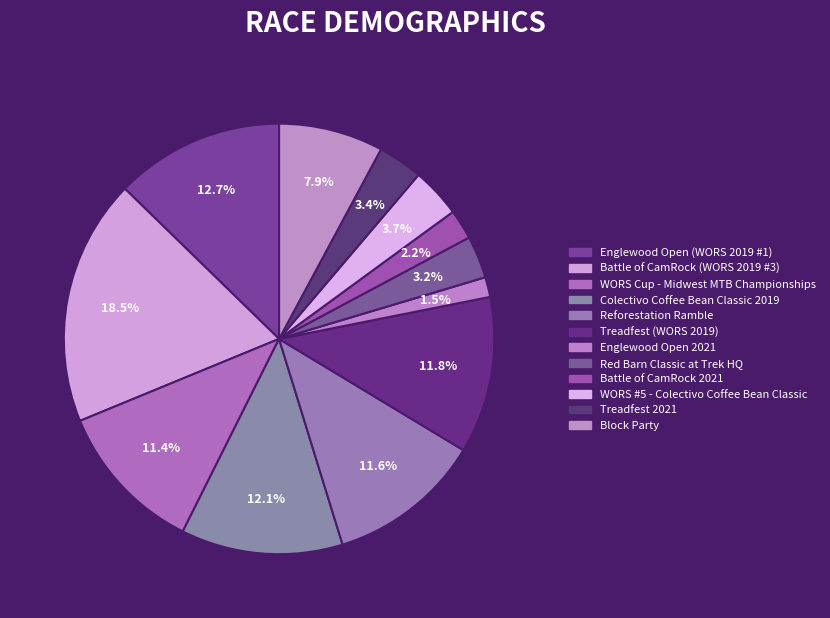

How much of the chart is everything except Englewood Open 2021?

98.5%